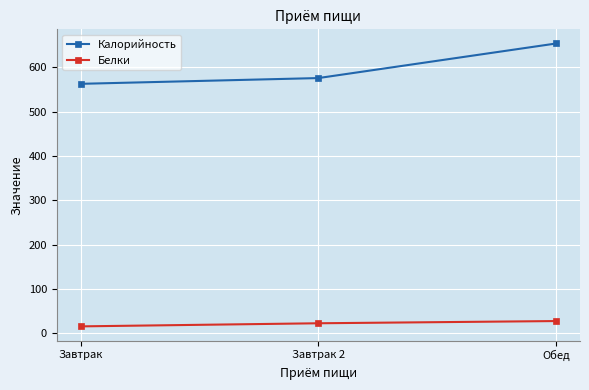

How many lines are shown in the chart?

2